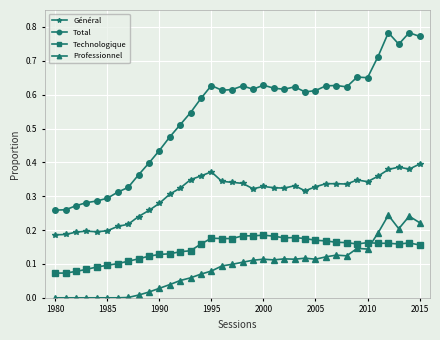

What is the sum of all Total values?

19.4